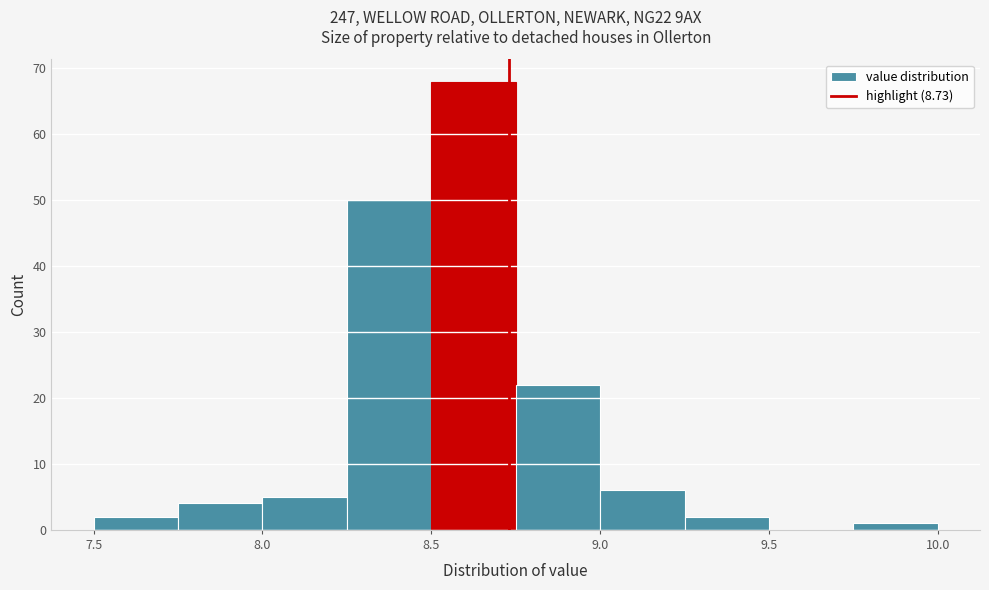

How tall is the bar that spans 9.75 to 10.00 on the x-axis? The values are not printed on the chart, so give them approximately, as read against the axis.

1